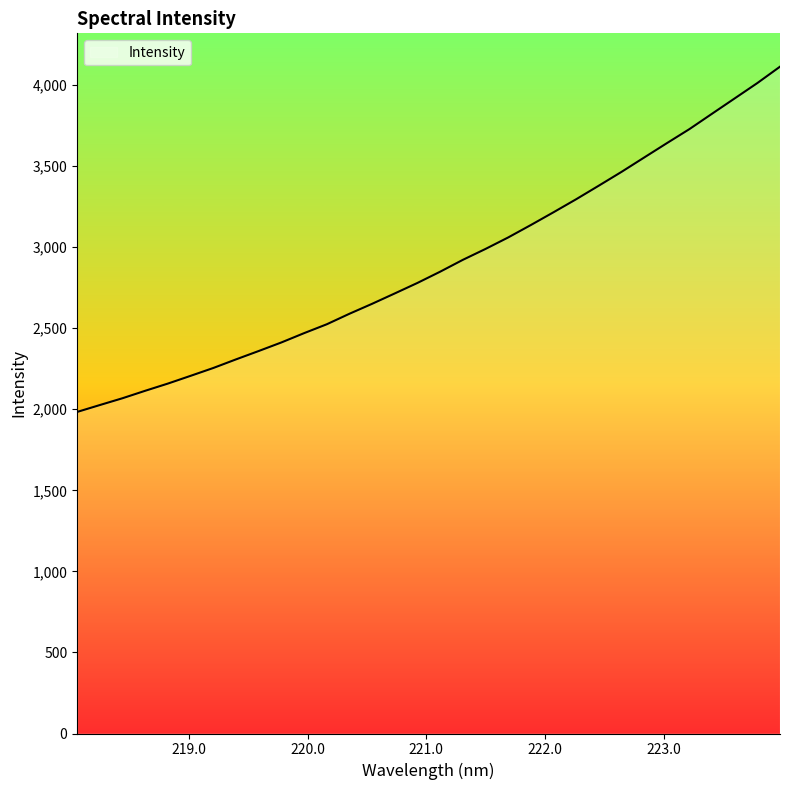

What is the greatest value displayed?

4113.2